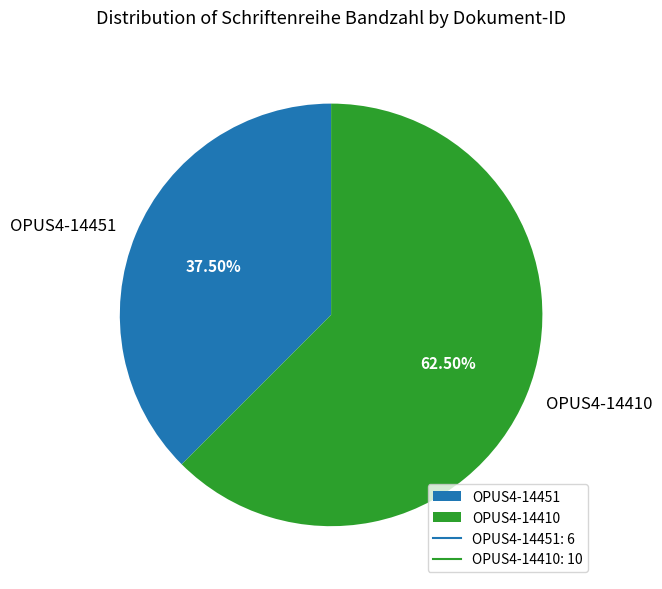

Does OPUS4-14410 represent more than half of the total?

Yes